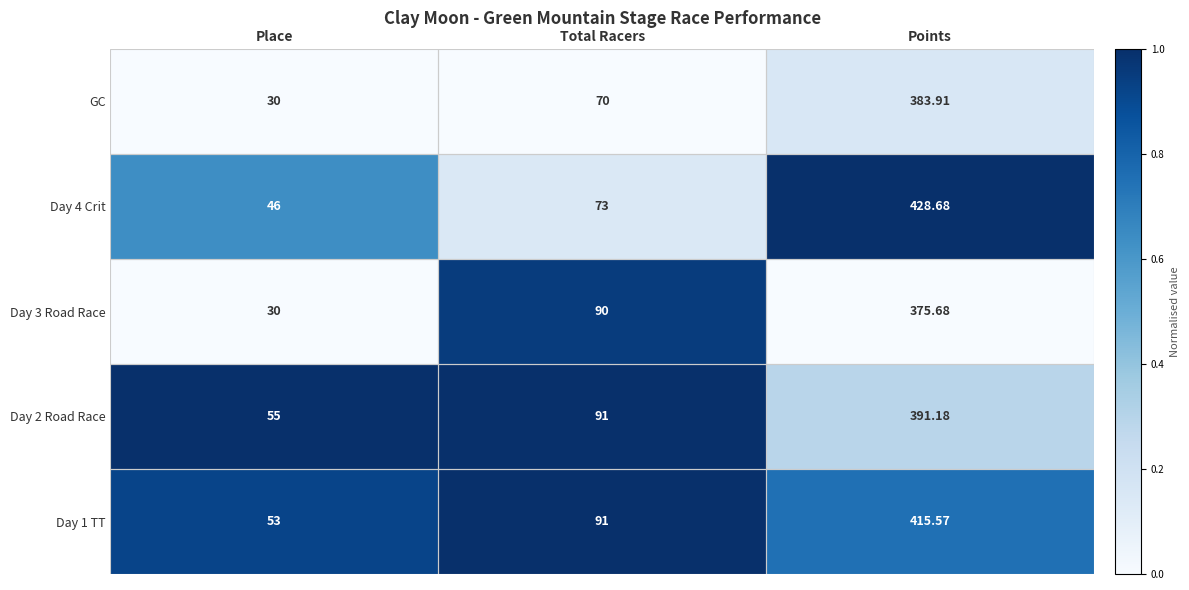

How many values in the GC series are below 70?

1